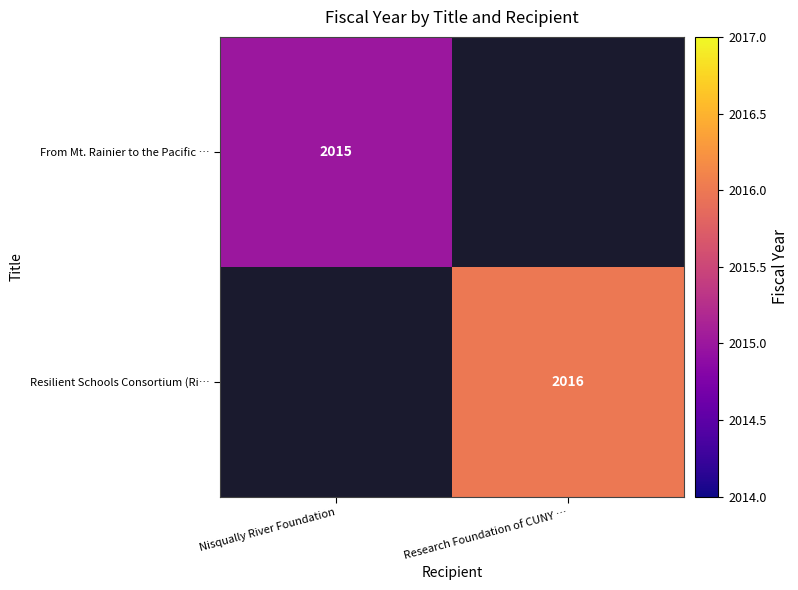

The Resilient Schools Consortium (Ri… series shows 3120.6 at Research Foundation of CUNY …. True or false?

False